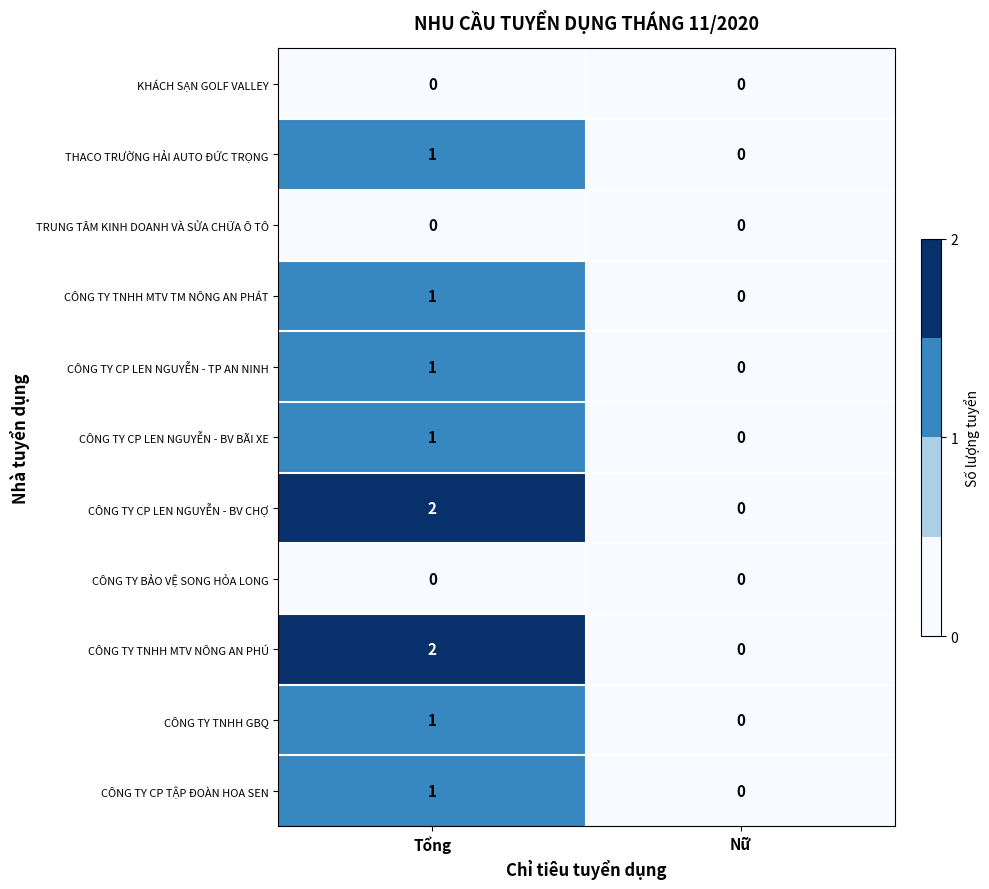

Reading right to left, transcribe all the data shown in this chart.

KHÁCH SẠN GOLF VALLEY: 0	0
THACO TRƯỜNG HẢI AUTO ĐỨC TRỌNG: 0	1
TRUNG TÂM KINH DOANH VÀ SỬA CHỮA Ô TÔ: 0	0
CÔNG TY TNHH MTV TM NÔNG AN PHÁT: 0	1
CÔNG TY CP LEN NGUYỄN - TP AN NINH: 0	1
CÔNG TY CP LEN NGUYỄN - BV BÃI XE: 0	1
CÔNG TY CP LEN NGUYỄN - BV CHỢ: 0	2
CÔNG TY BẢO VỆ SONG HỎA LONG: 0	0
CÔNG TY TNHH MTV NÔNG AN PHÚ: 0	2
CÔNG TY TNHH GBQ: 0	1
CÔNG TY CP TẬP ĐOÀN HOA SEN: 0	1